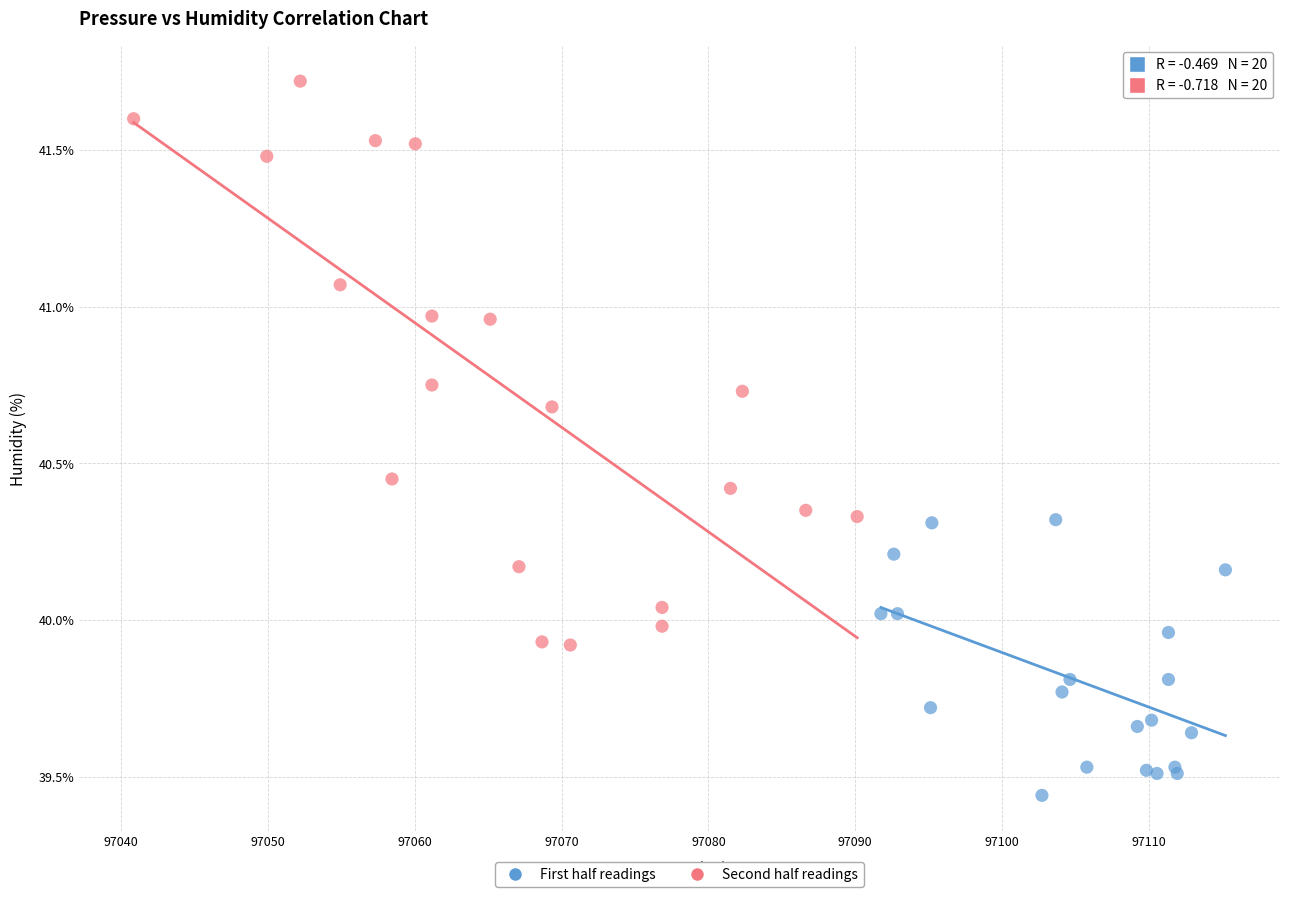

Which series contains the highest Y value?

Second half readings